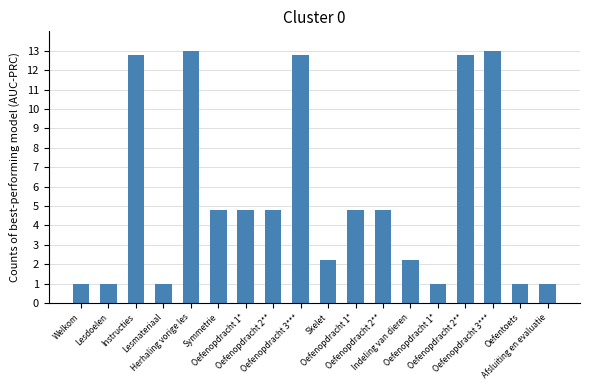

What is the difference between the second highest and minimum values?

12.0